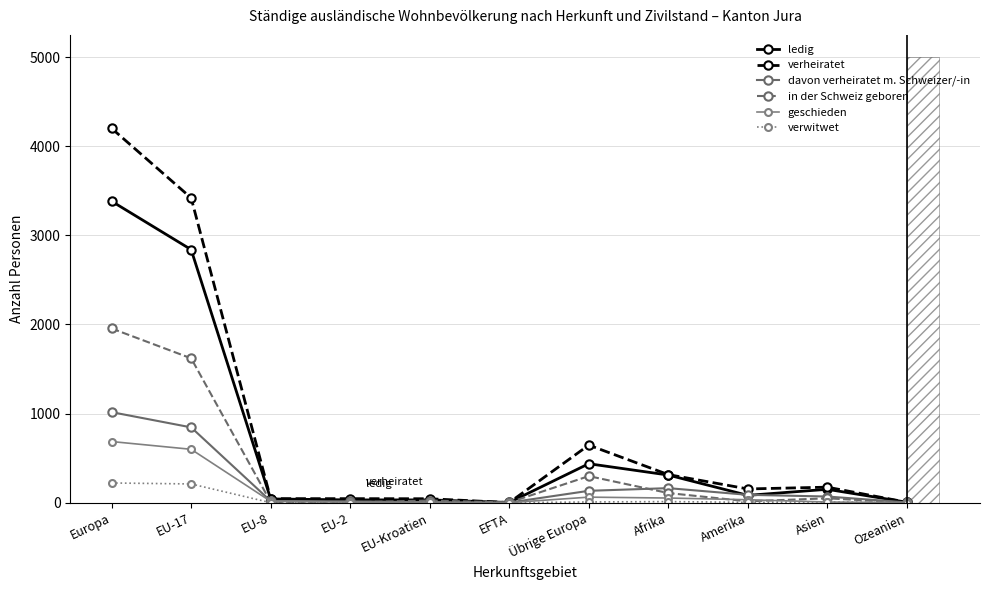

What is the label of the 3rd point from the right?

Amerika